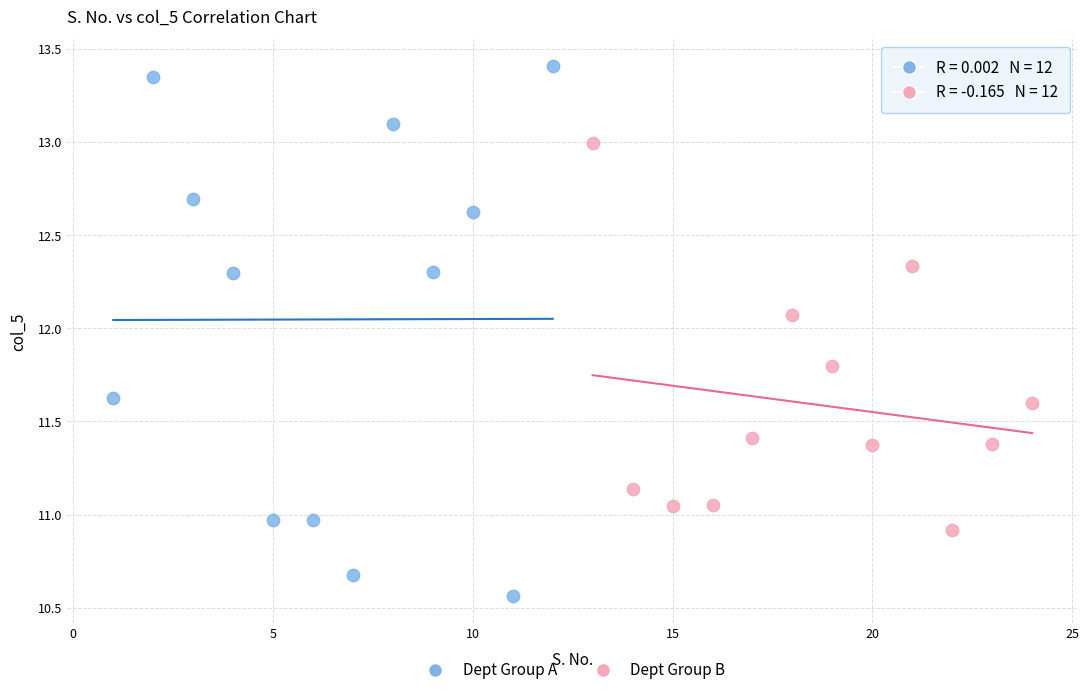

Which series has the widest spread of Y values?

Dept Group A